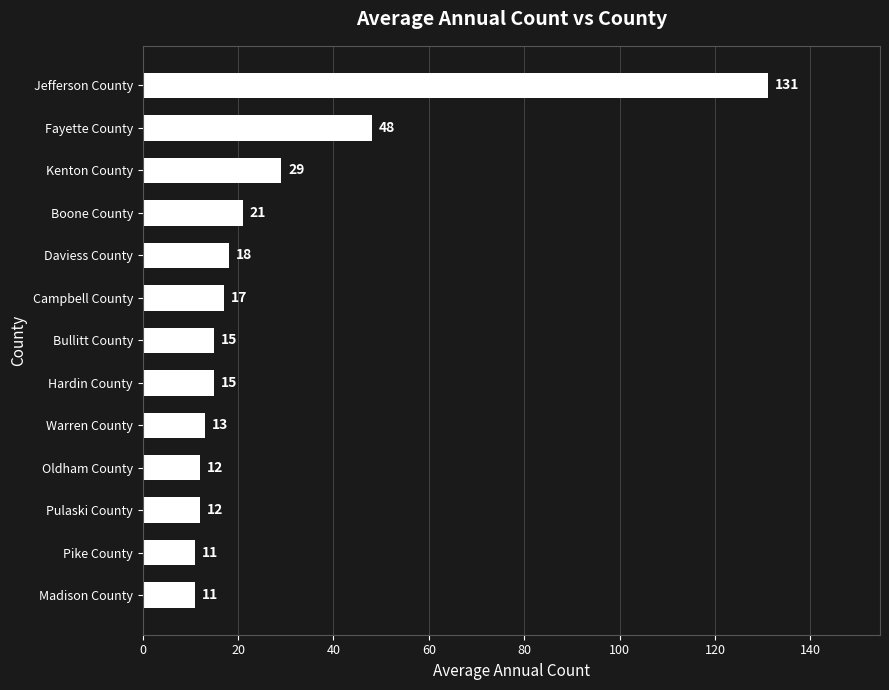

What is the ratio of the value at Fayette County to the value at Pulaski County?

4.0